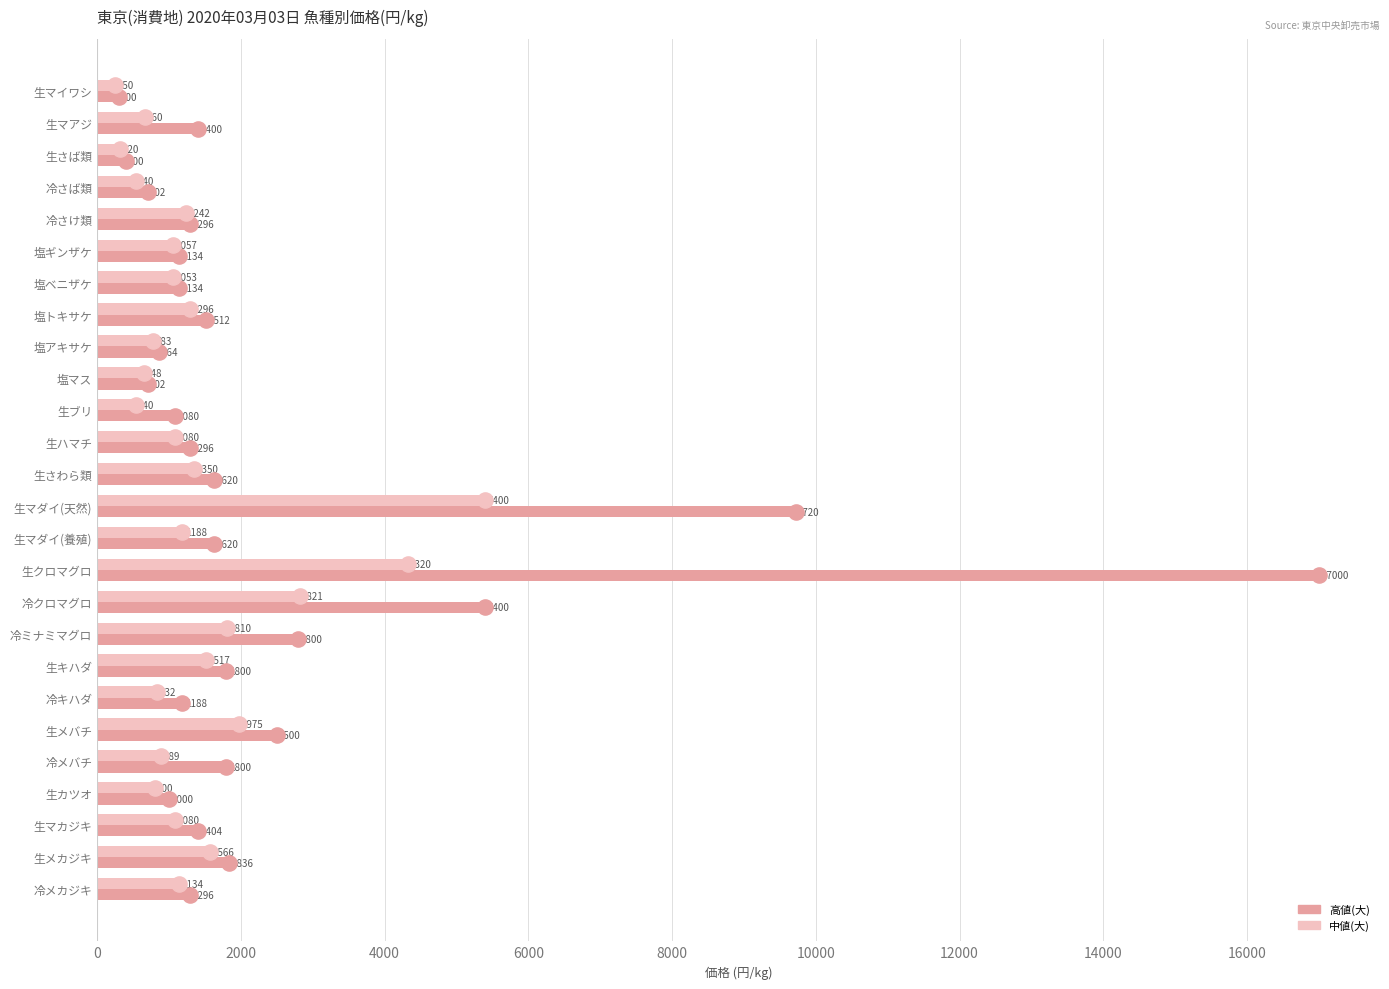

Is the value of mid_large at 塩マス greater than the value of high_large at 生カツオ?

No